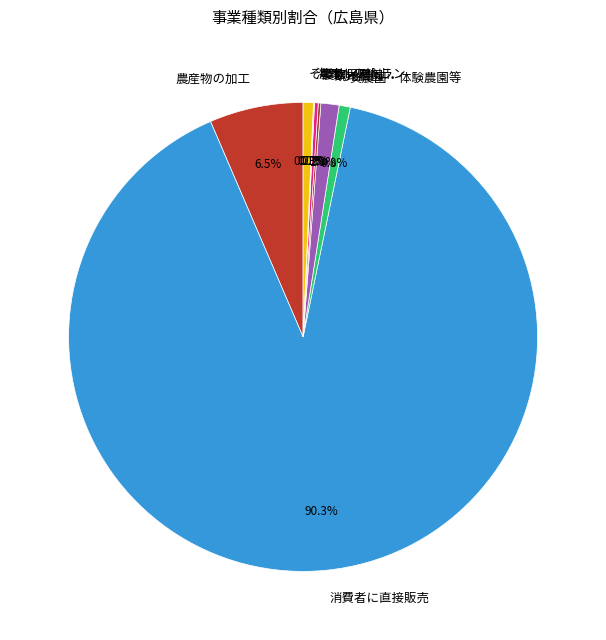

Between その他 and 農産物の加工, which is larger?

農産物の加工